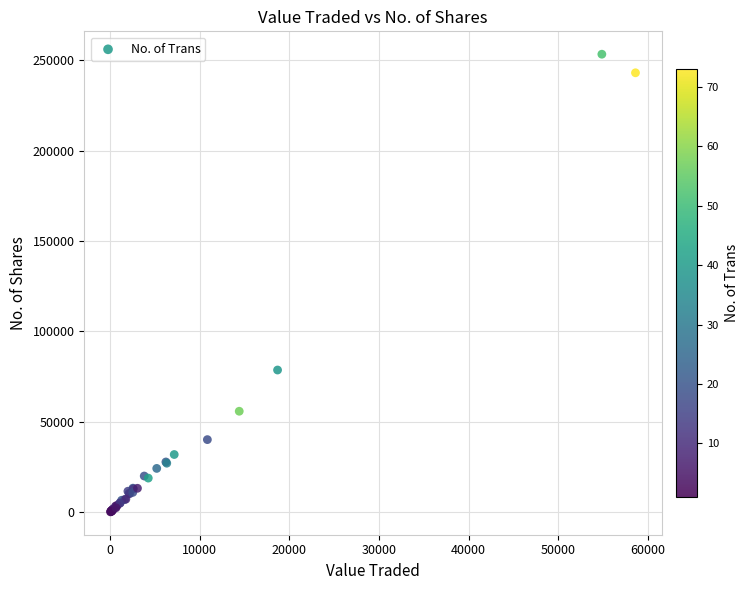

What Y value in the scatter plot is closest to 126793?

78704